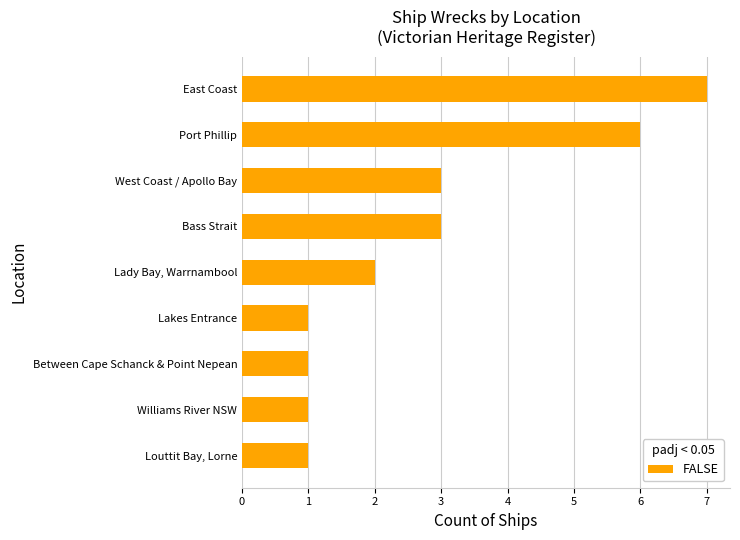

Does the chart contain any negative values?

No